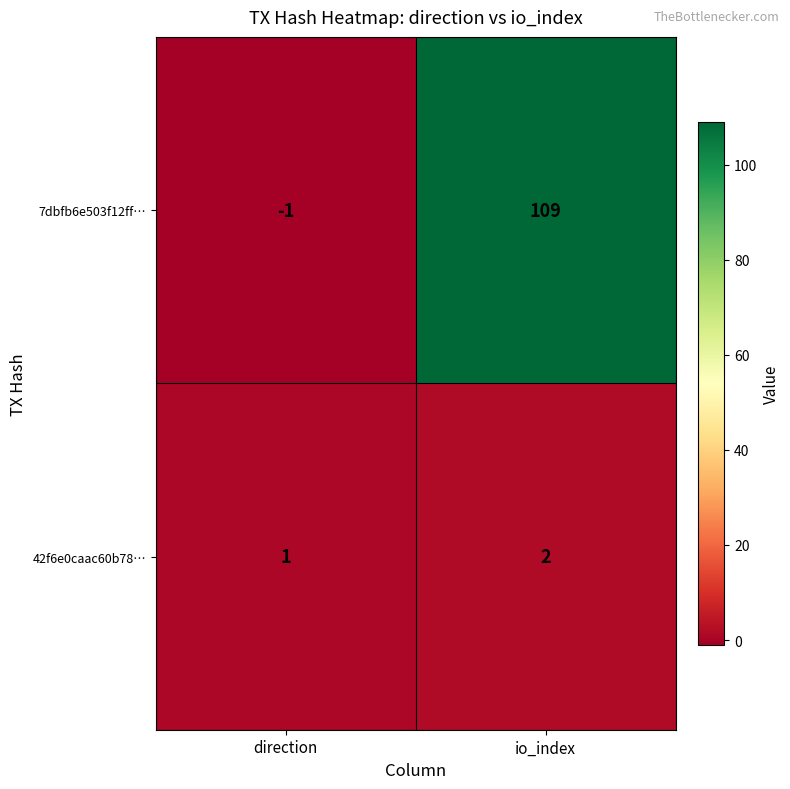

What is the difference between the highest and lowest values at direction?

2